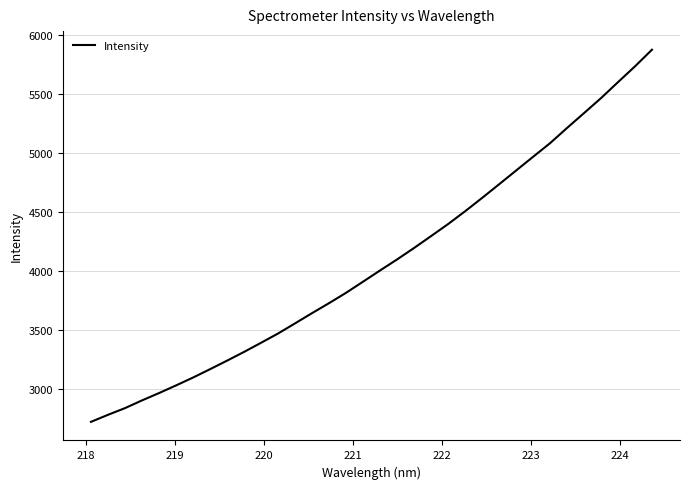

What is the greatest value displayed?

5878.6